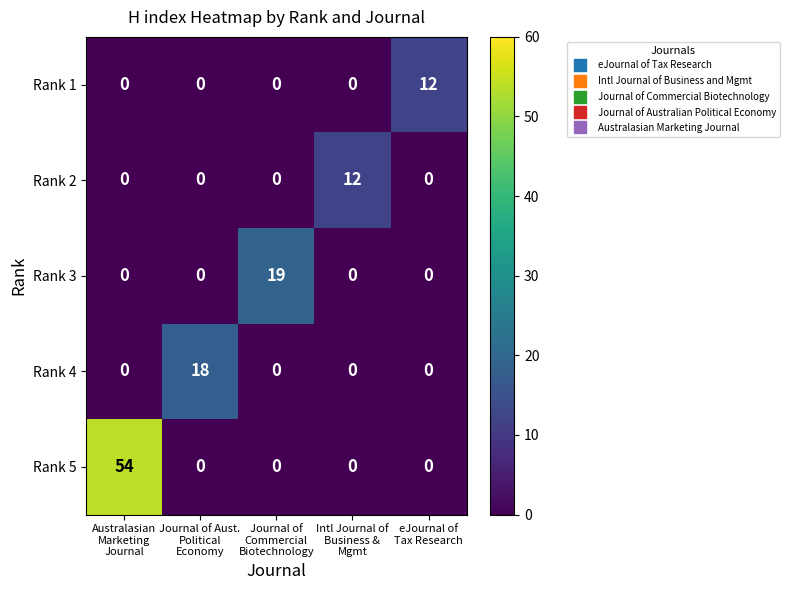

Count the number of categories in the chart.

5